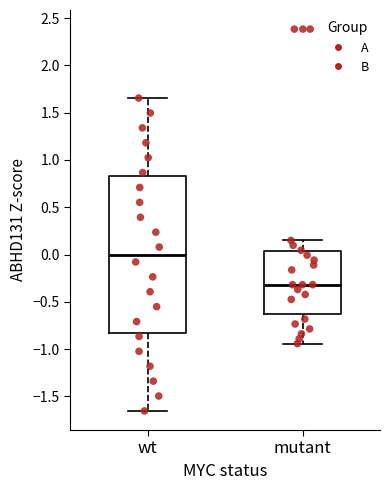

Where is the lower edge of the box for mutant on the y-axis? The values are not printed on the chart, so give them approximately, as read against the axis.

-0.65